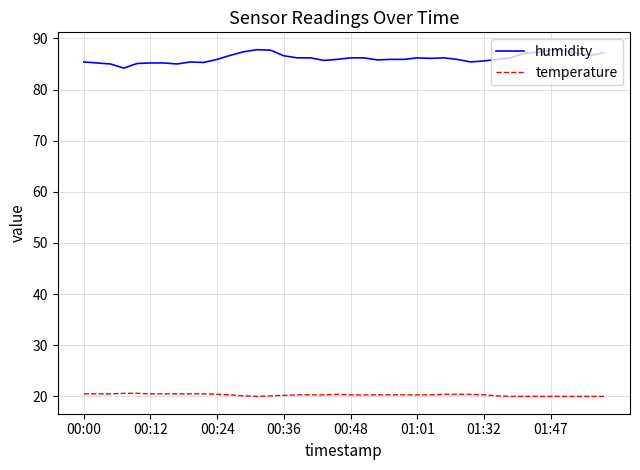

What is the maximum value shown in the chart?

87.8